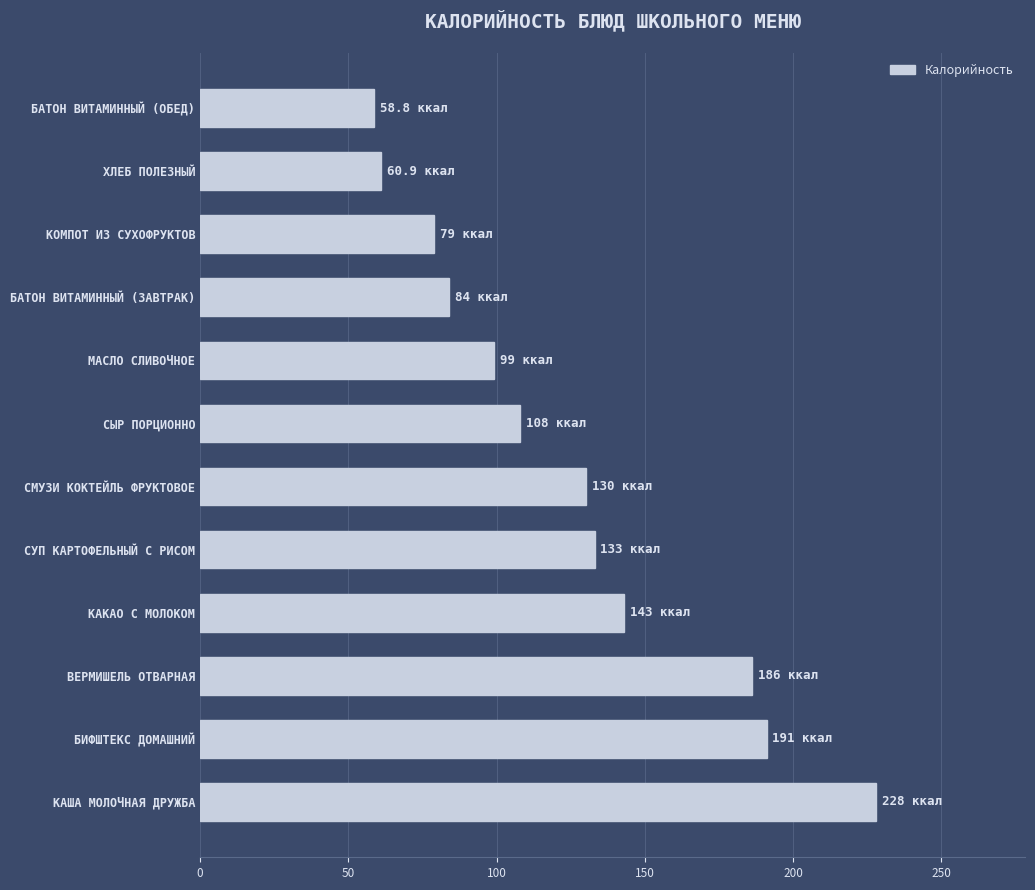

What is the sum of all values?

1500.7